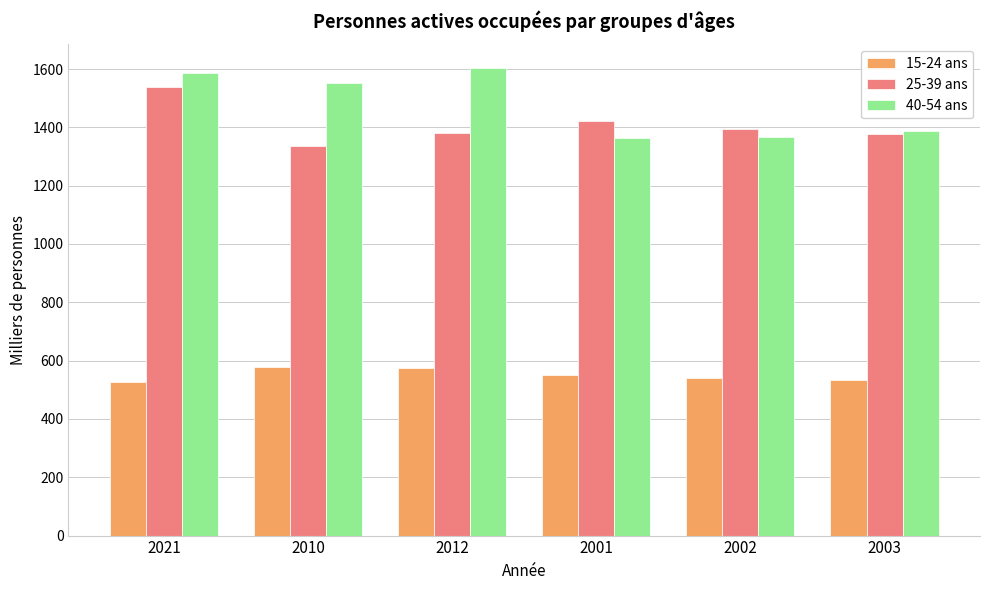

How many data points in 15-24 ans are less than 551?

3